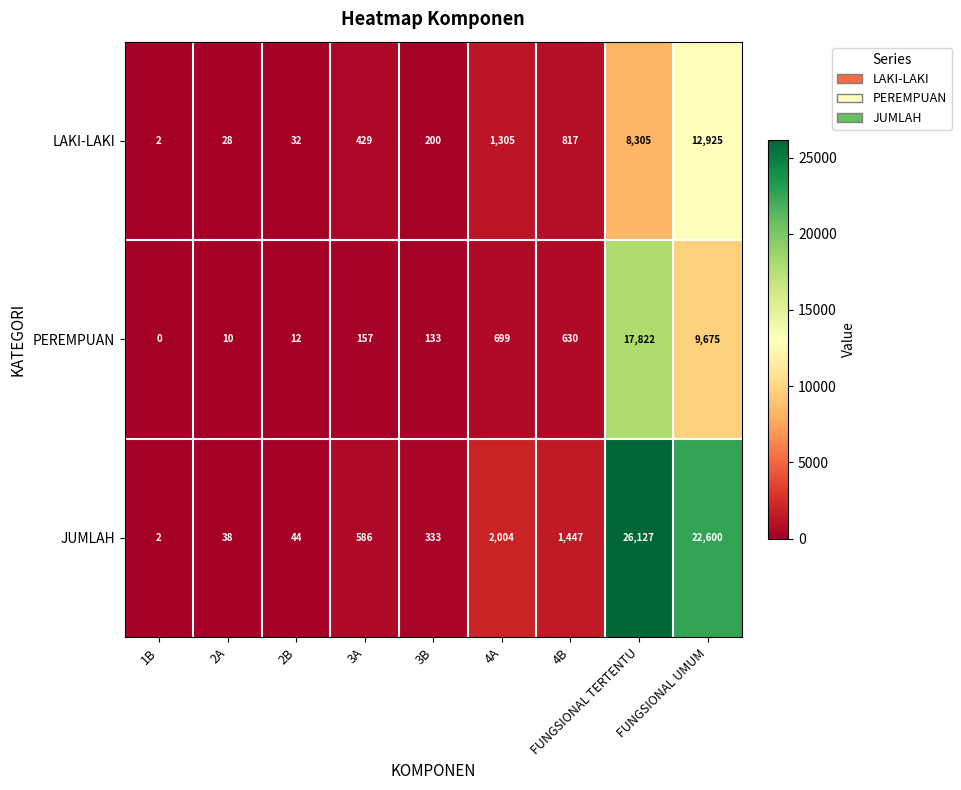

Is the value of JUMLAH at 4A greater than the value of PEREMPUAN at 3A?

Yes